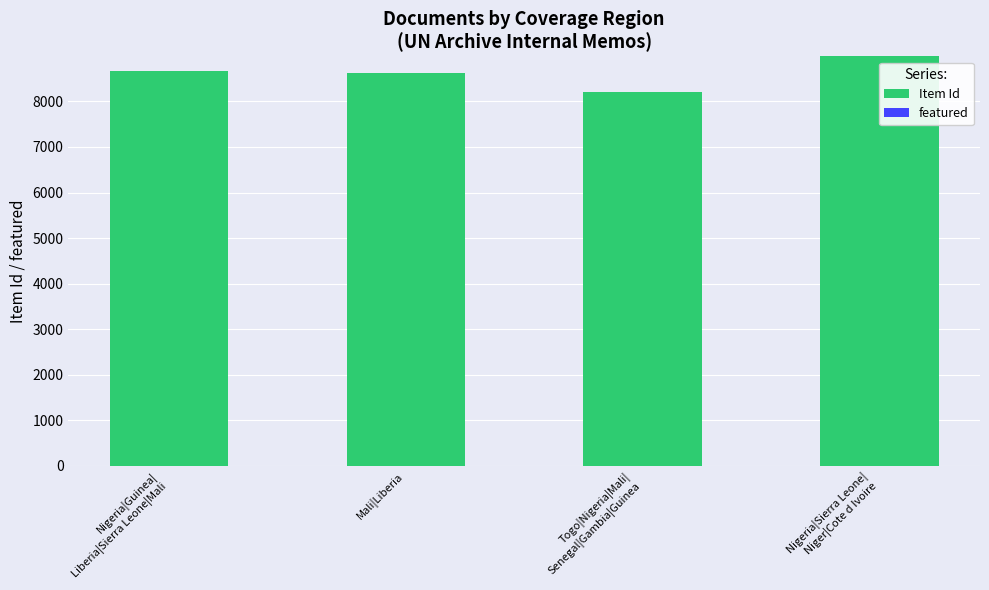

What is the label of the 3rd bar from the left?

Togo|Nigeria|Mali|
Senegal|Gambia|Guinea